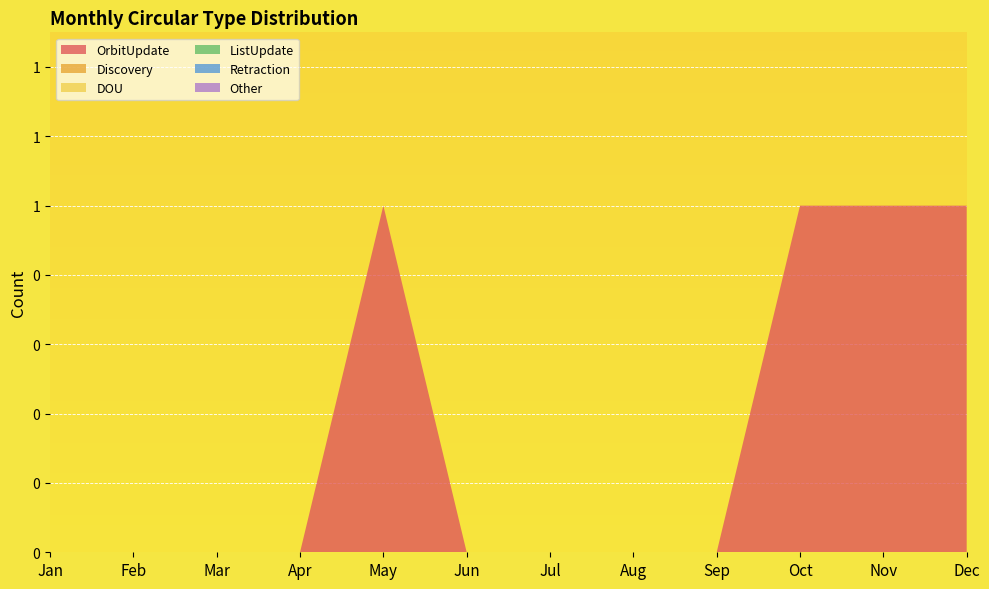

Reading left to right, extract all data points from this chart.

OrbitUpdate: Jan=0	Feb=0	Mar=0	Apr=0	May=1	Jun=0	Jul=0	Aug=0	Sep=0	Oct=1	Nov=1	Dec=1
Discovery: Jan=0	Feb=0	Mar=0	Apr=0	May=0	Jun=0	Jul=0	Aug=0	Sep=0	Oct=0	Nov=0	Dec=0
DOU: Jan=0	Feb=0	Mar=0	Apr=0	May=0	Jun=0	Jul=0	Aug=0	Sep=0	Oct=0	Nov=0	Dec=0
ListUpdate: Jan=0	Feb=0	Mar=0	Apr=0	May=0	Jun=0	Jul=0	Aug=0	Sep=0	Oct=0	Nov=0	Dec=0
Retraction: Jan=0	Feb=0	Mar=0	Apr=0	May=0	Jun=0	Jul=0	Aug=0	Sep=0	Oct=0	Nov=0	Dec=0
Other: Jan=0	Feb=0	Mar=0	Apr=0	May=0	Jun=0	Jul=0	Aug=0	Sep=0	Oct=0	Nov=0	Dec=0